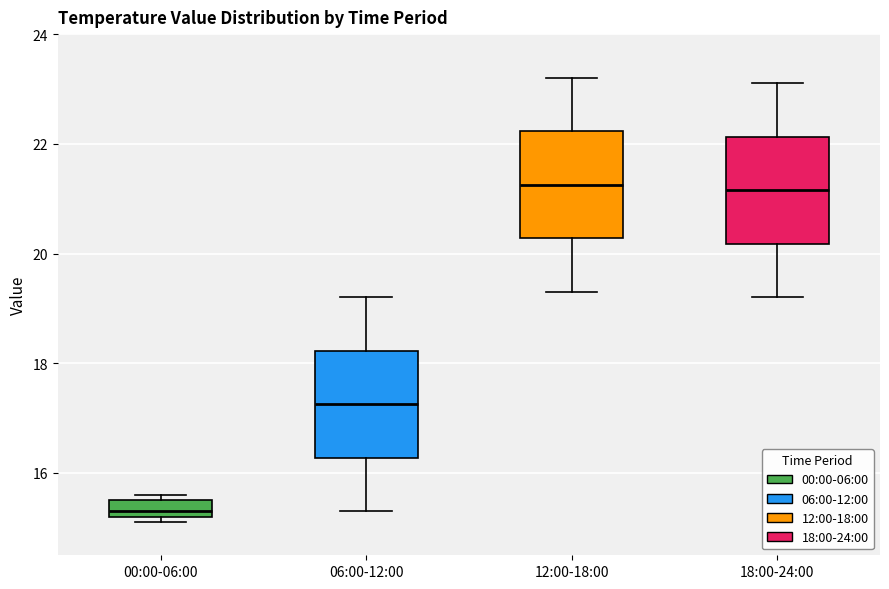

Which box has the lowest median line?

00:00-06:00